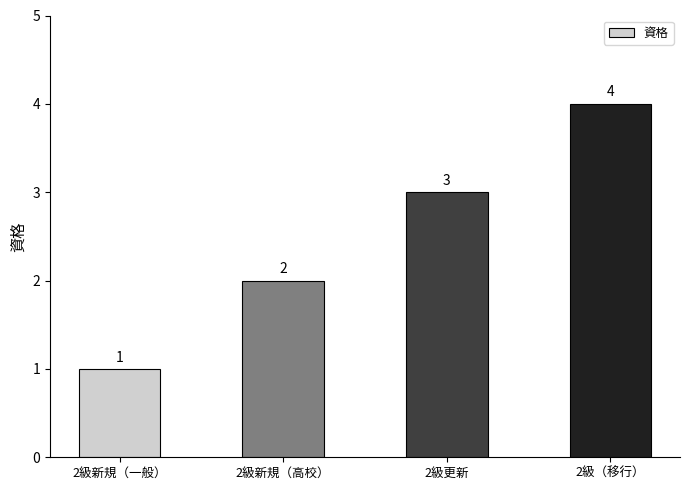

Does the chart contain any negative values?

No